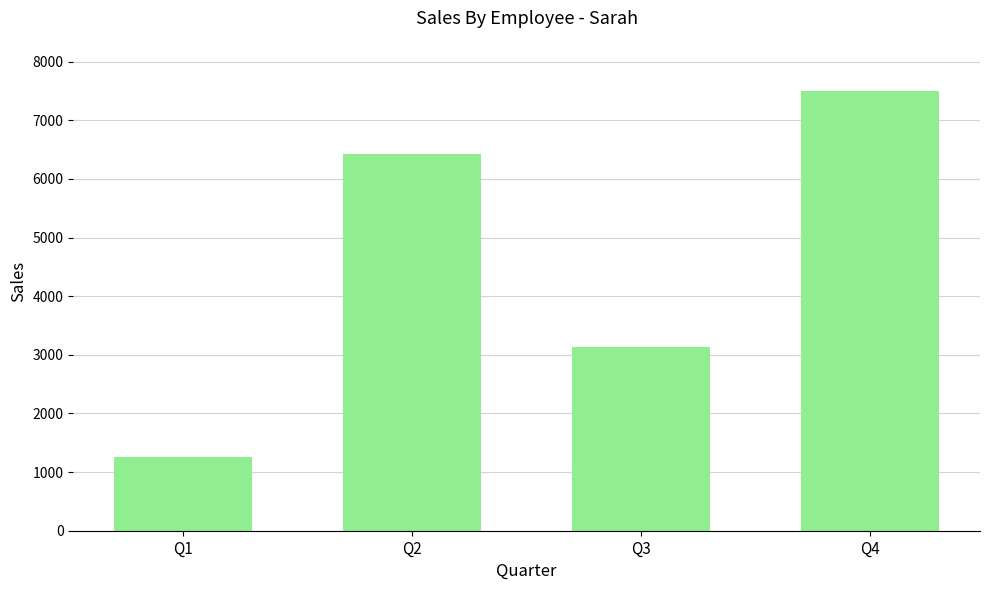

How many distinct data groups are displayed?

1